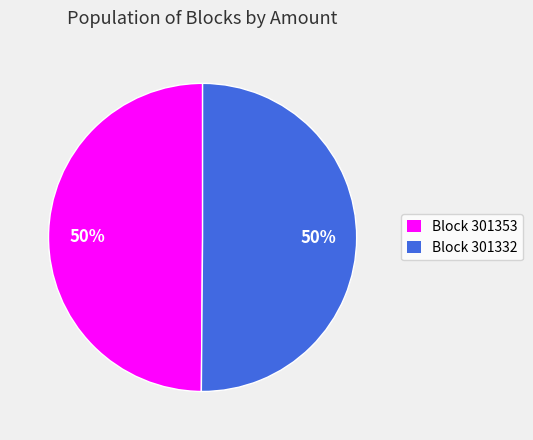

How many segments does this pie chart have?

2